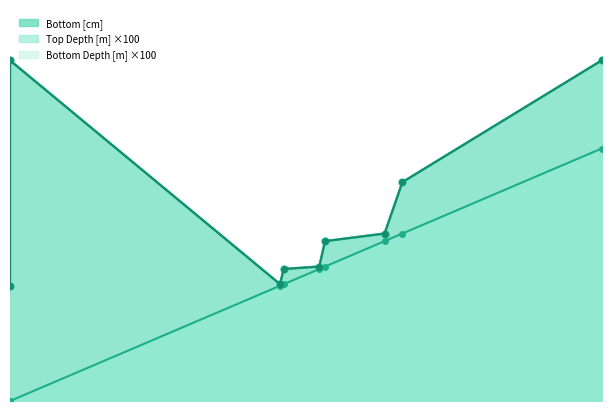

Is it true that Bottom Depth [m] equals 1128.5 at 0?

False